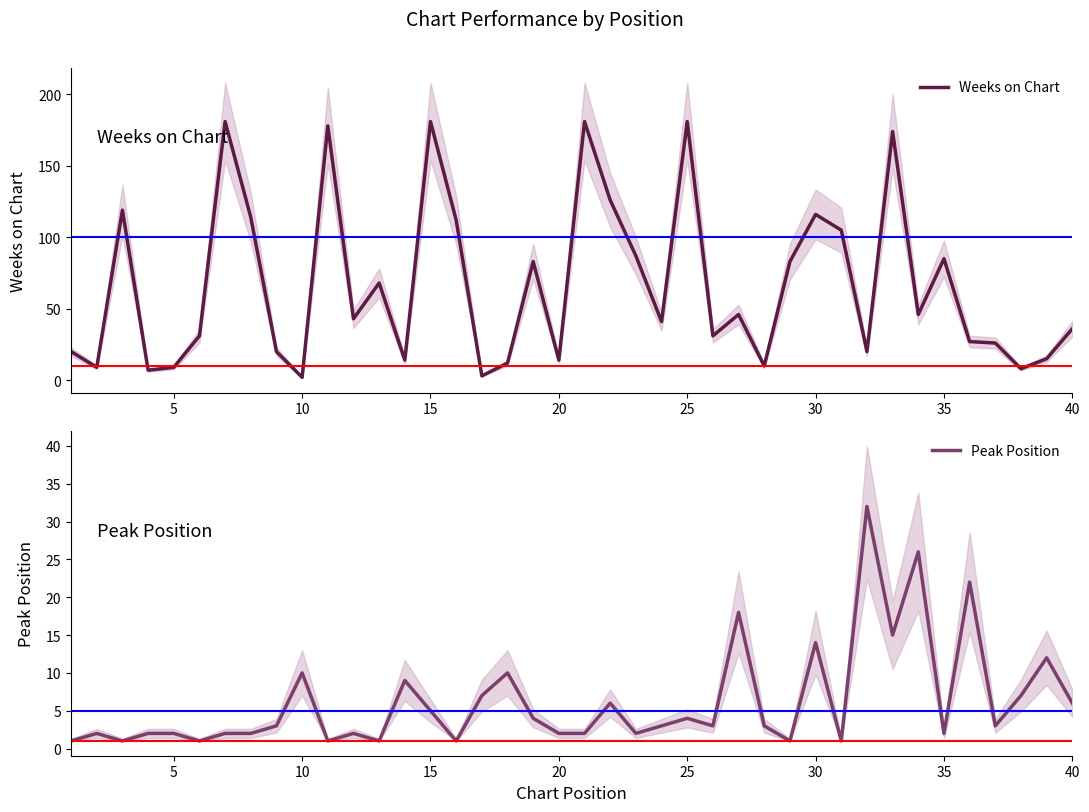

How many lines are shown in the chart?

2